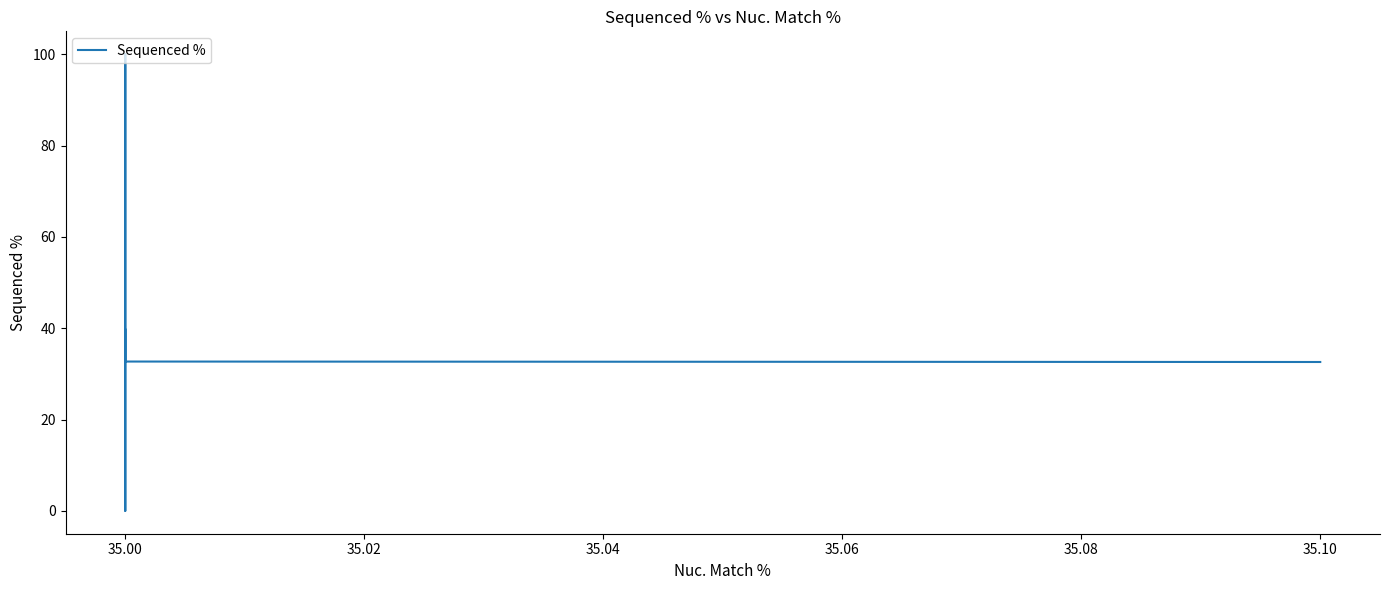

What is the sum of all values?

205.0